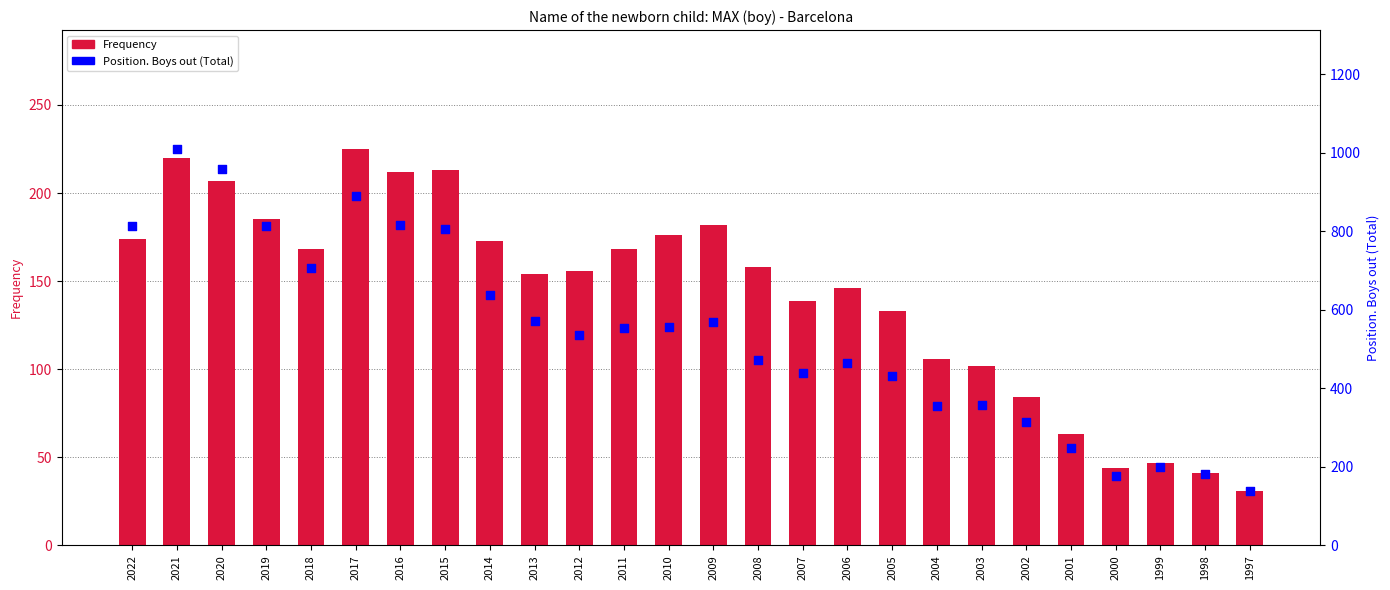

Is the value of Position. Boys out. Total at 2019 greater than the value of Frequency at 2005?

Yes